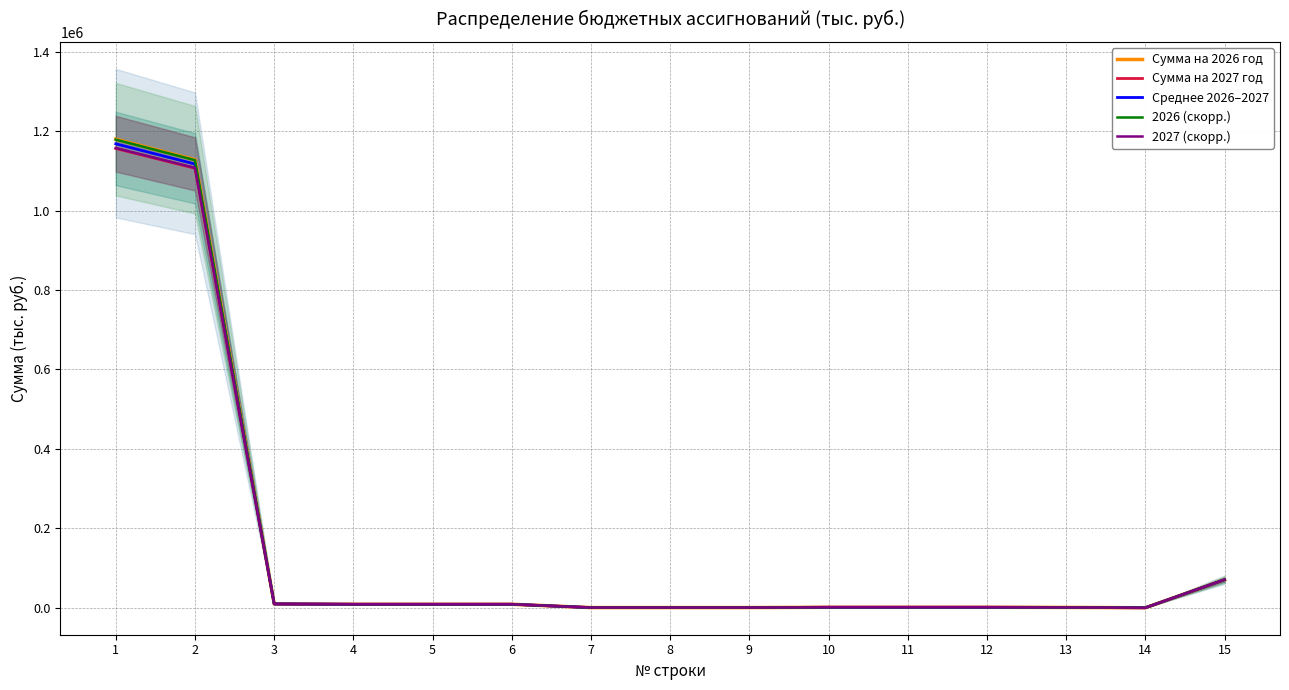

Which series ends up on top after the final intersection of 2027 (скорр.) and 2026 (скорр.)?

2027 (скорр.)